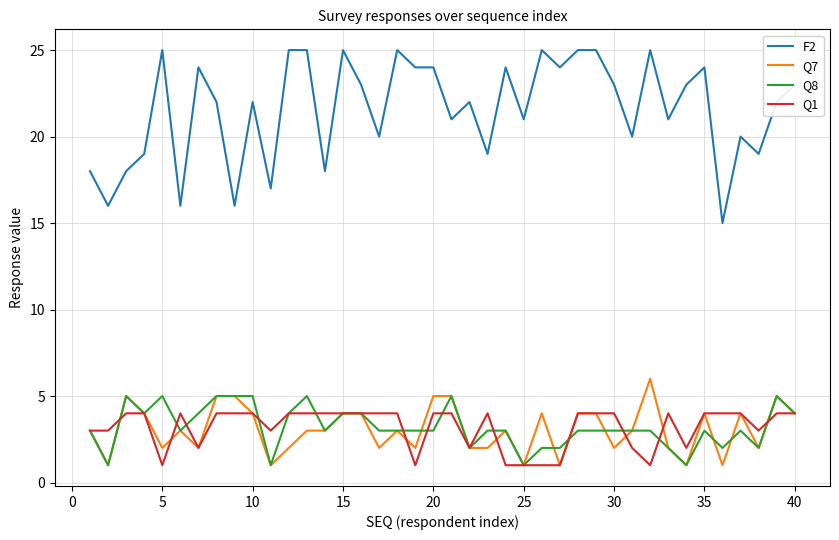

Which series has the largest range (max minus min)?

F2